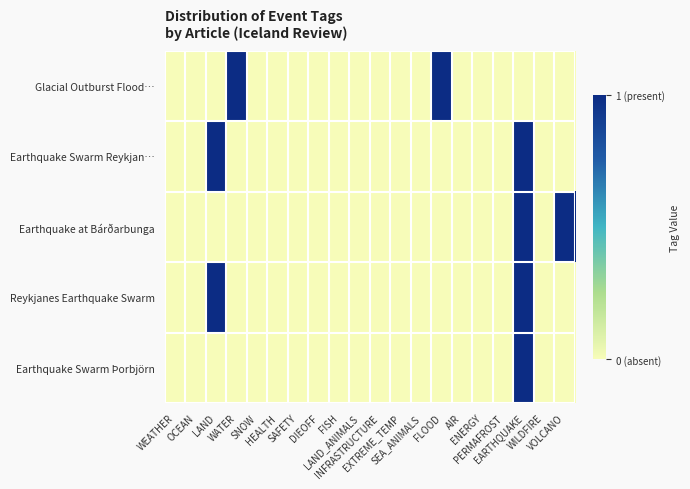

Reading right to left, transcribe all the data shown in this chart.

Glacial Outburst Flood…: VOLCANO=0	WILDFIRE=0	EARTHQUAKE=0	PERMAFROST=0	ENERGY=0	AIR=0	FLOOD=1	SEA_ANIMALS=0	EXTREME_TEMP=0	INFRASTRUCTURE=0	LAND_ANIMALS=0	FISH=0	DIEOFF=0	SAFETY=0	HEALTH=0	SNOW=0	WATER=1	LAND=0	OCEAN=0	WEATHER=0
Earthquake Swarm Reykjan…: VOLCANO=0	WILDFIRE=0	EARTHQUAKE=1	PERMAFROST=0	ENERGY=0	AIR=0	FLOOD=0	SEA_ANIMALS=0	EXTREME_TEMP=0	INFRASTRUCTURE=0	LAND_ANIMALS=0	FISH=0	DIEOFF=0	SAFETY=0	HEALTH=0	SNOW=0	WATER=0	LAND=1	OCEAN=0	WEATHER=0
Earthquake at Bárðarbunga: VOLCANO=1	WILDFIRE=0	EARTHQUAKE=1	PERMAFROST=0	ENERGY=0	AIR=0	FLOOD=0	SEA_ANIMALS=0	EXTREME_TEMP=0	INFRASTRUCTURE=0	LAND_ANIMALS=0	FISH=0	DIEOFF=0	SAFETY=0	HEALTH=0	SNOW=0	WATER=0	LAND=0	OCEAN=0	WEATHER=0
Reykjanes Earthquake Swarm: VOLCANO=0	WILDFIRE=0	EARTHQUAKE=1	PERMAFROST=0	ENERGY=0	AIR=0	FLOOD=0	SEA_ANIMALS=0	EXTREME_TEMP=0	INFRASTRUCTURE=0	LAND_ANIMALS=0	FISH=0	DIEOFF=0	SAFETY=0	HEALTH=0	SNOW=0	WATER=0	LAND=1	OCEAN=0	WEATHER=0
Earthquake Swarm Þorbjörn: VOLCANO=0	WILDFIRE=0	EARTHQUAKE=1	PERMAFROST=0	ENERGY=0	AIR=0	FLOOD=0	SEA_ANIMALS=0	EXTREME_TEMP=0	INFRASTRUCTURE=0	LAND_ANIMALS=0	FISH=0	DIEOFF=0	SAFETY=0	HEALTH=0	SNOW=0	WATER=0	LAND=0	OCEAN=0	WEATHER=0